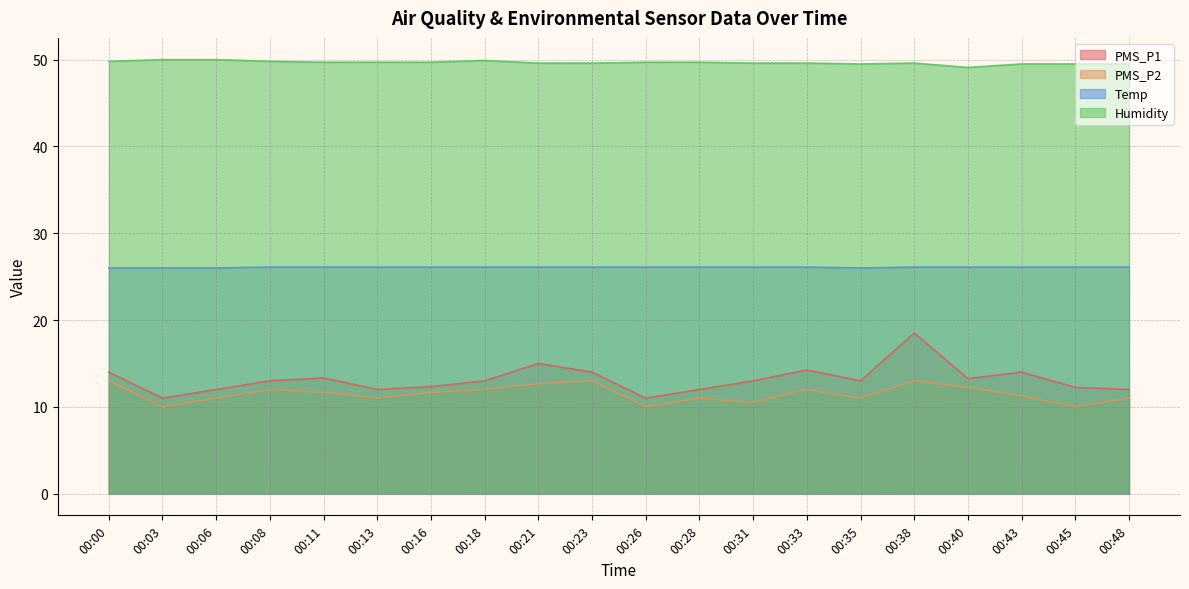

At how many categories does at least one series exceed 48?

20